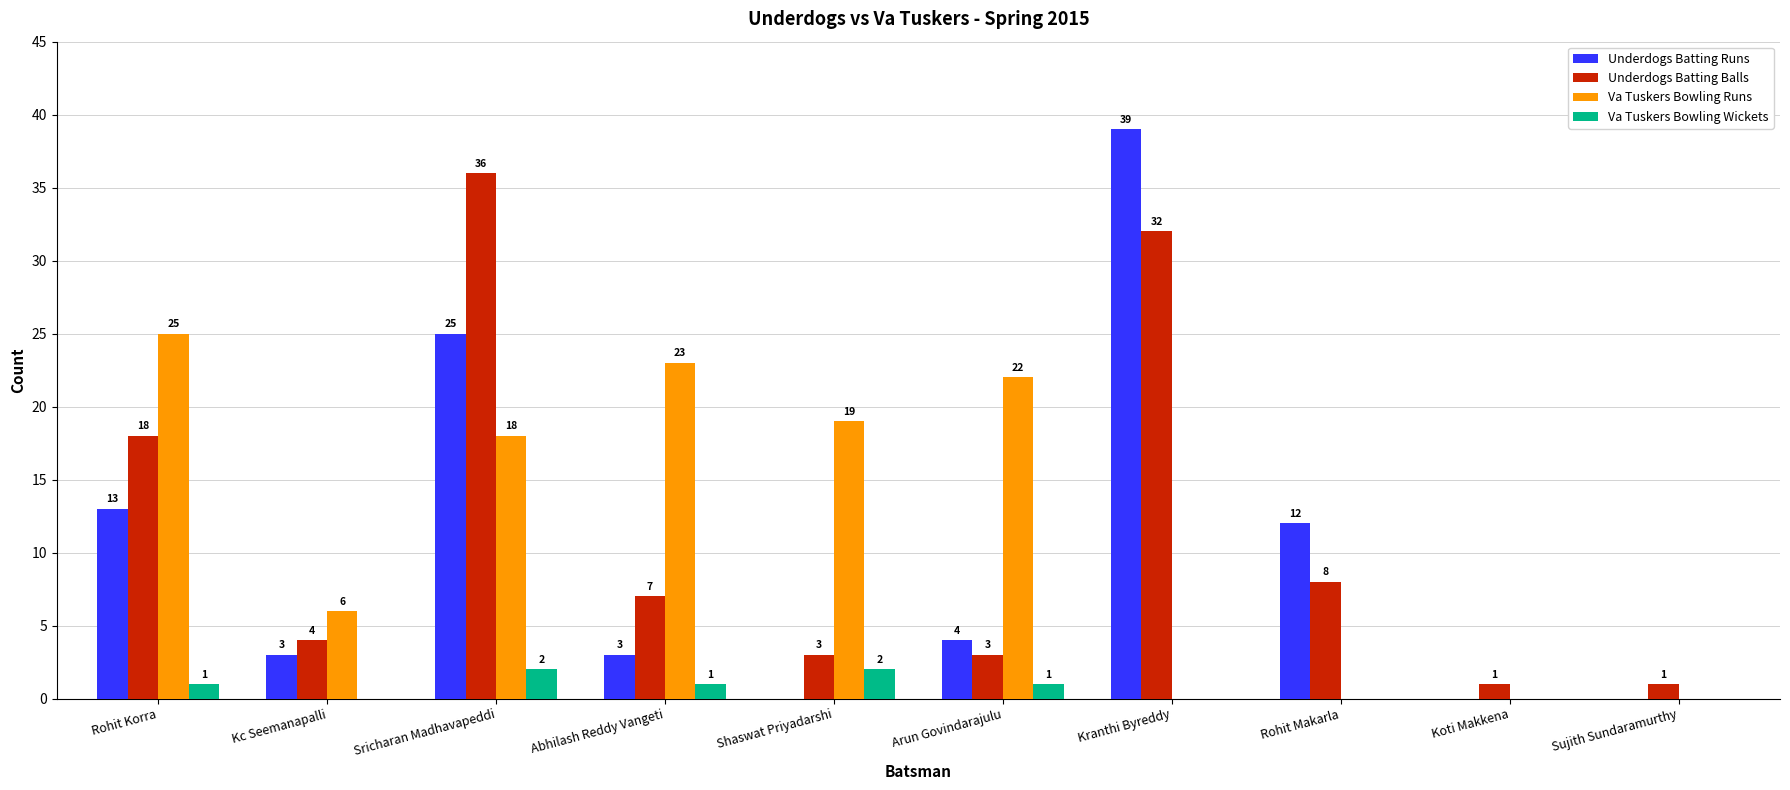

What is the approximate value of Underdogs Batting Runs at Rohit Makarla, to the nearest 5?

10